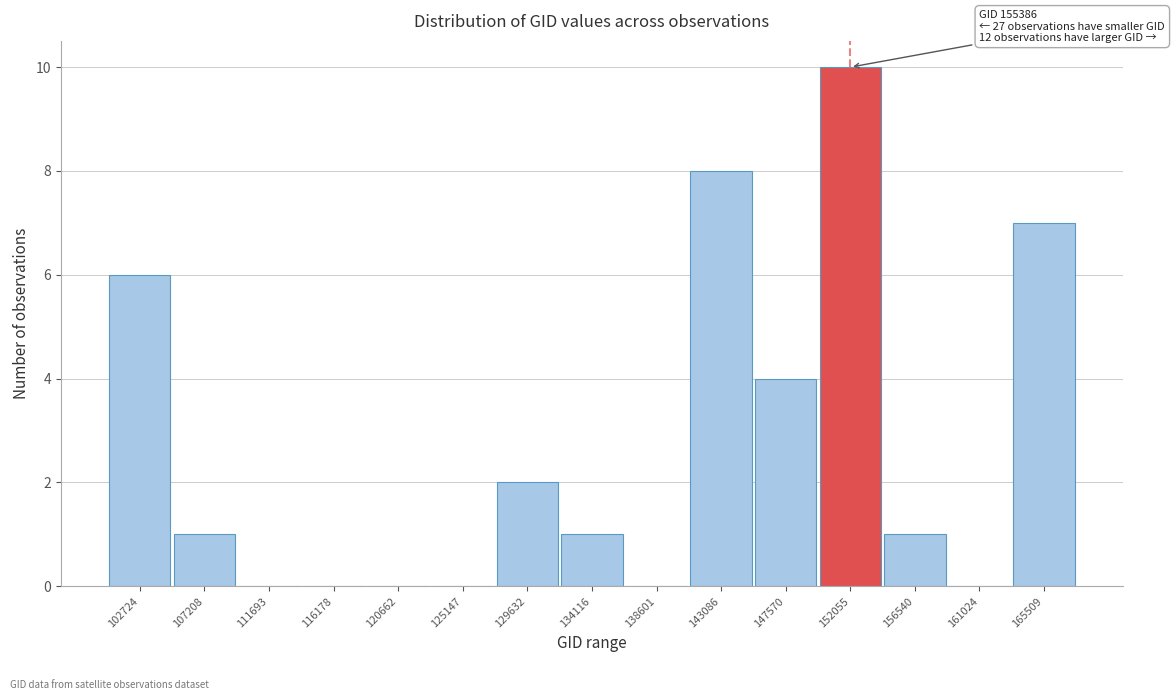

Reading left to right, what are all the values shown in this chart?

102724=6	107208=1	111693=0	116178=0	120662=0	125147=0	129632=2	134116=1	138601=0	143086=8	147570=4	152055=10	156540=1	161024=0	165509=7